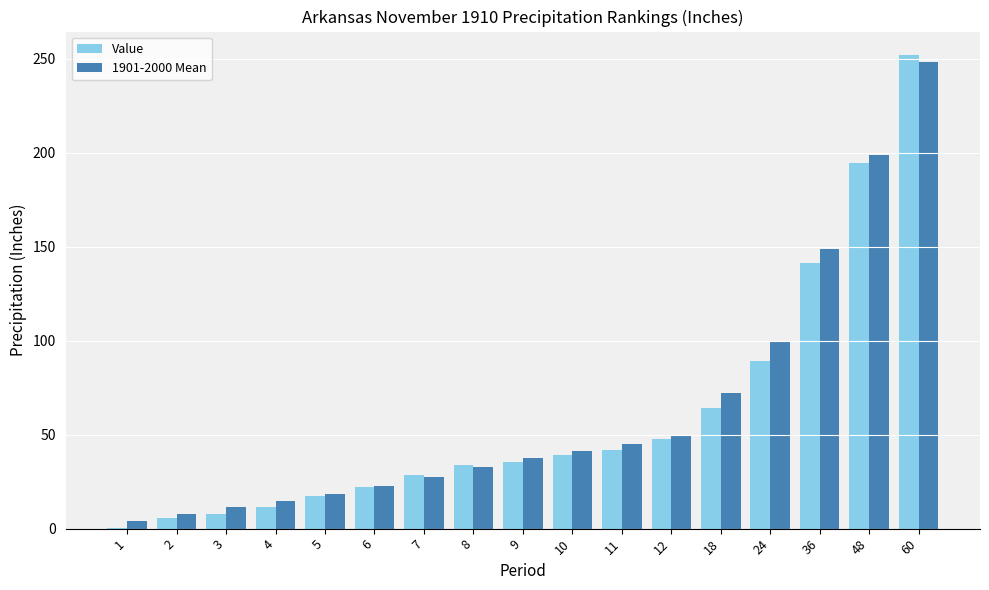

What is the total value across all series at 7?

56.4